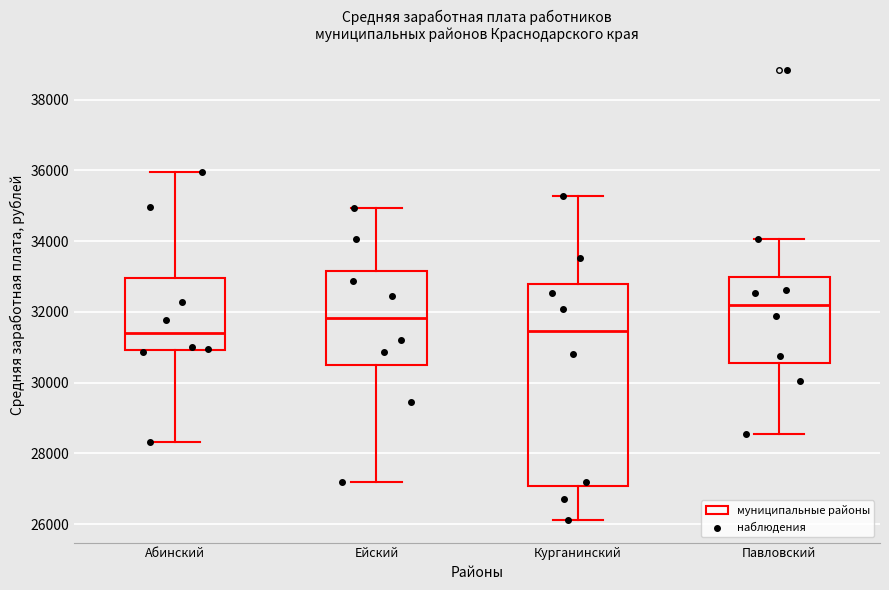

Which box is the tallest, from its lower edge to its upper edge?

Курганинский